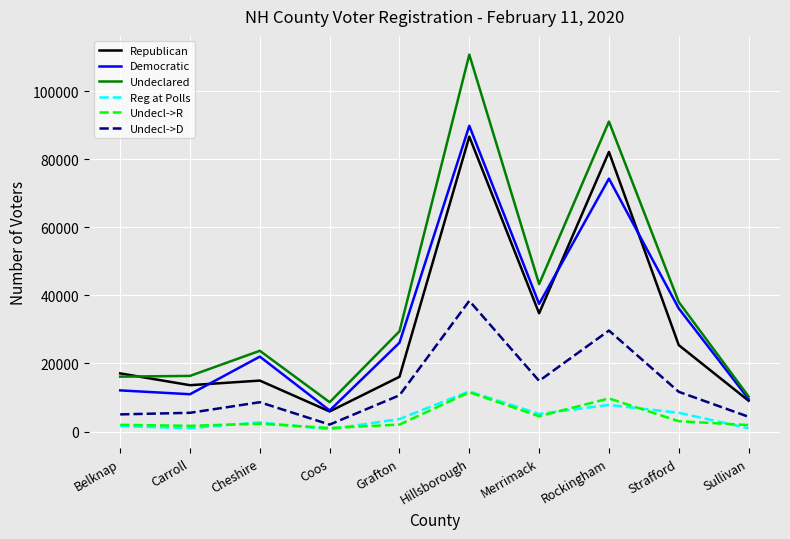

Which category has the lowest value in the Democratic series?

Coos